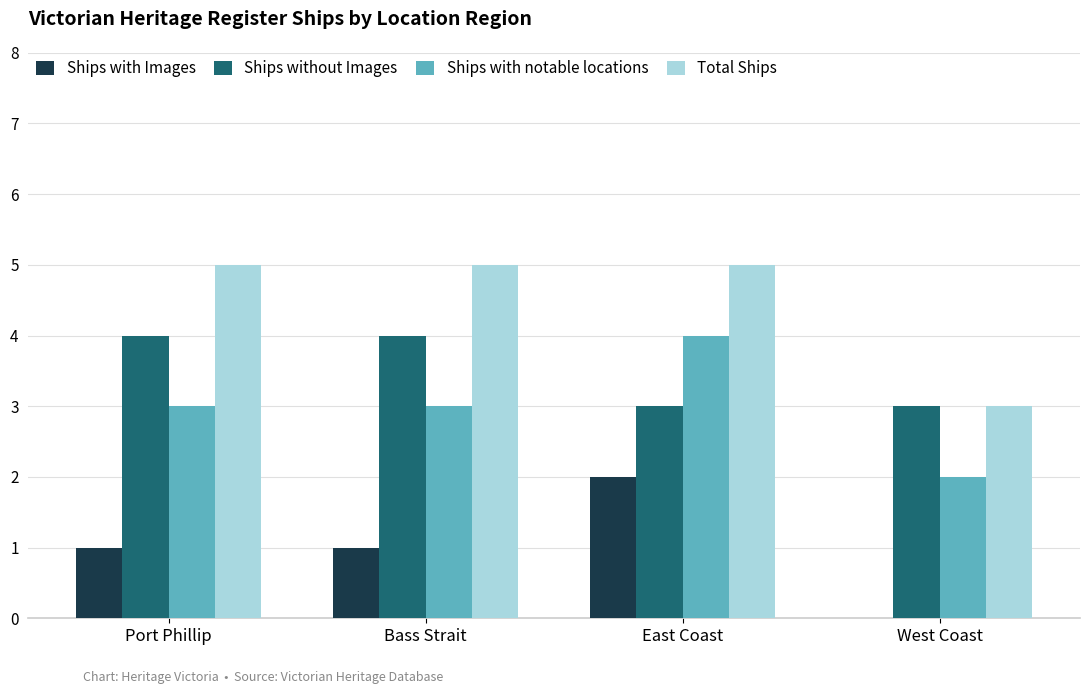

Is it true that Ships without Images equals 1 at Bass Strait?

False